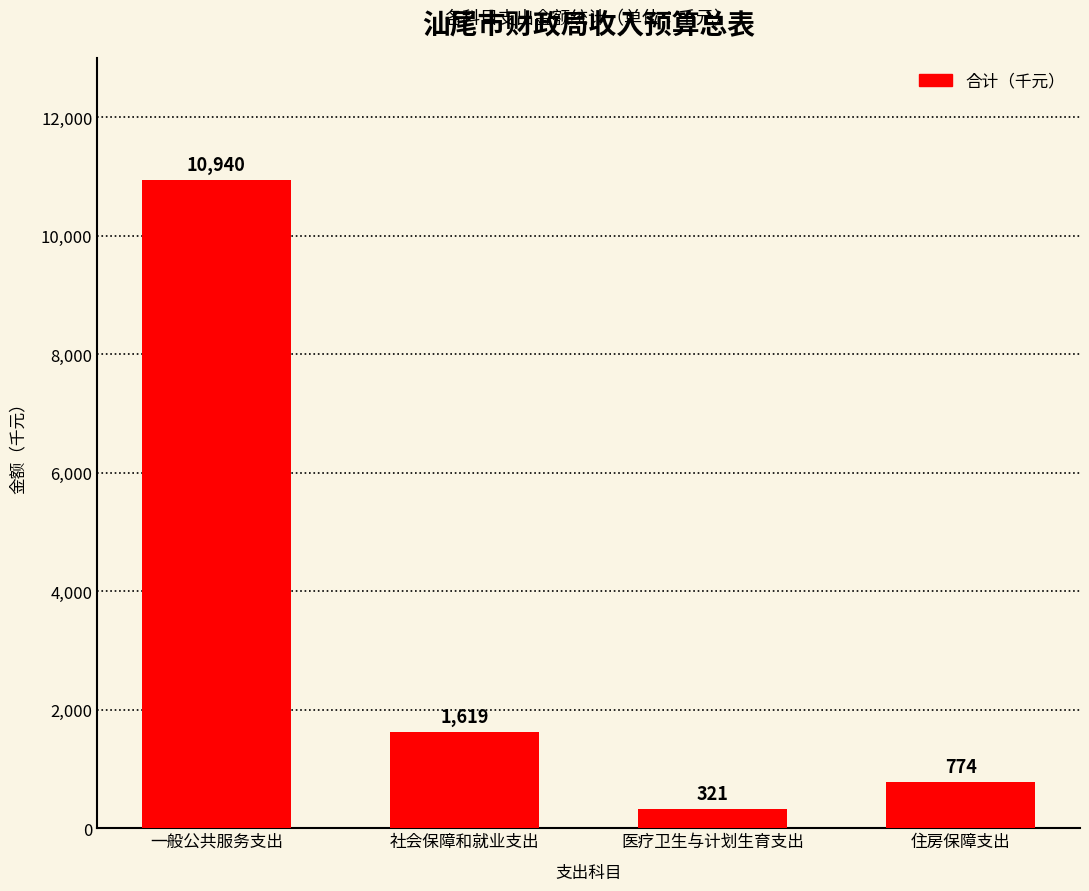

What is the smallest value displayed?

321.0